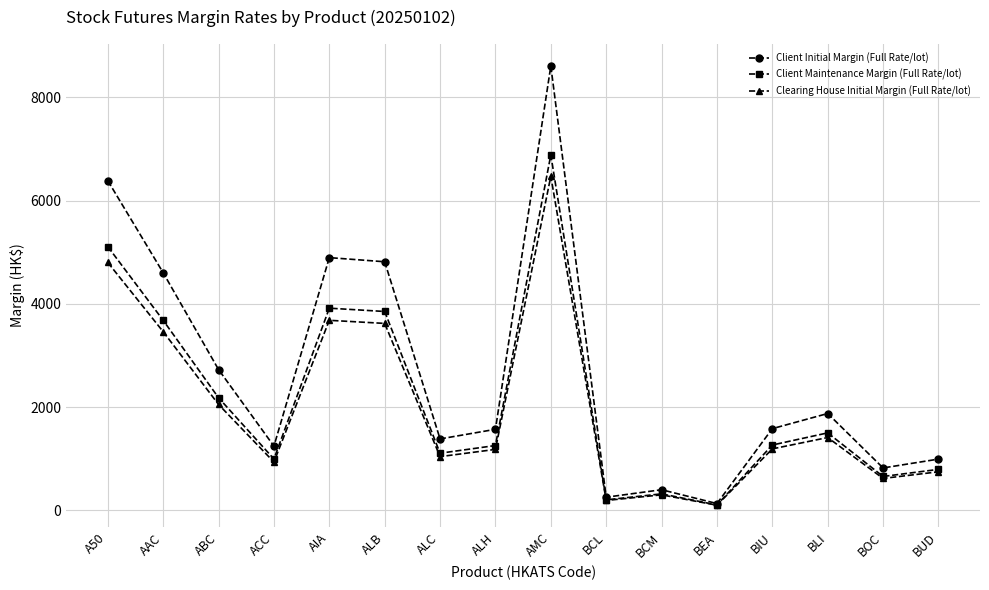

How many values in the Client Maintenance Margin (Full Rate/lot) series are below 1265?

8